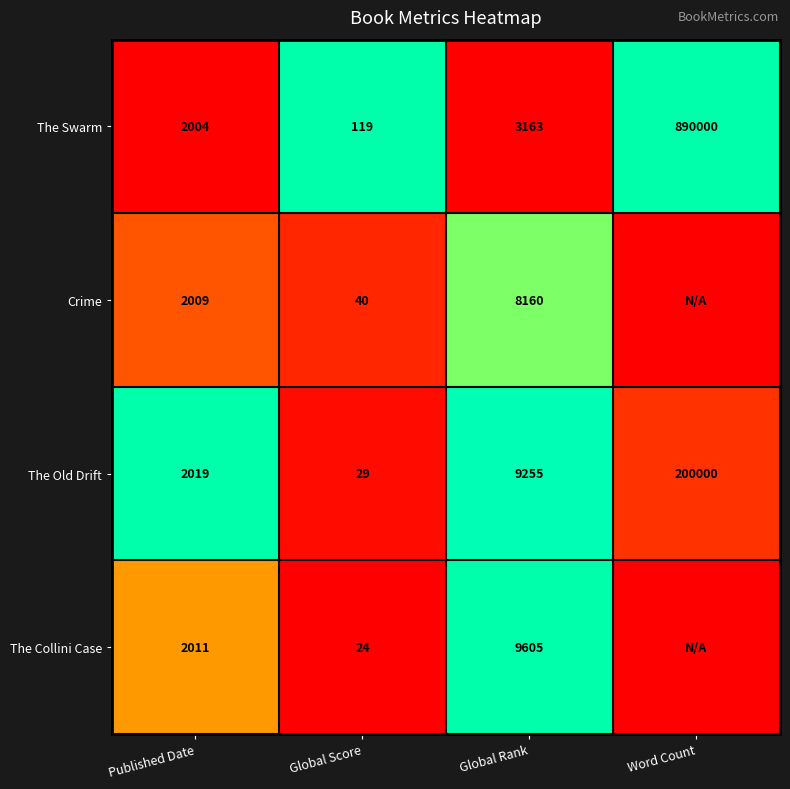

At which label is The Old Drift closest to 100014?

Global Rank